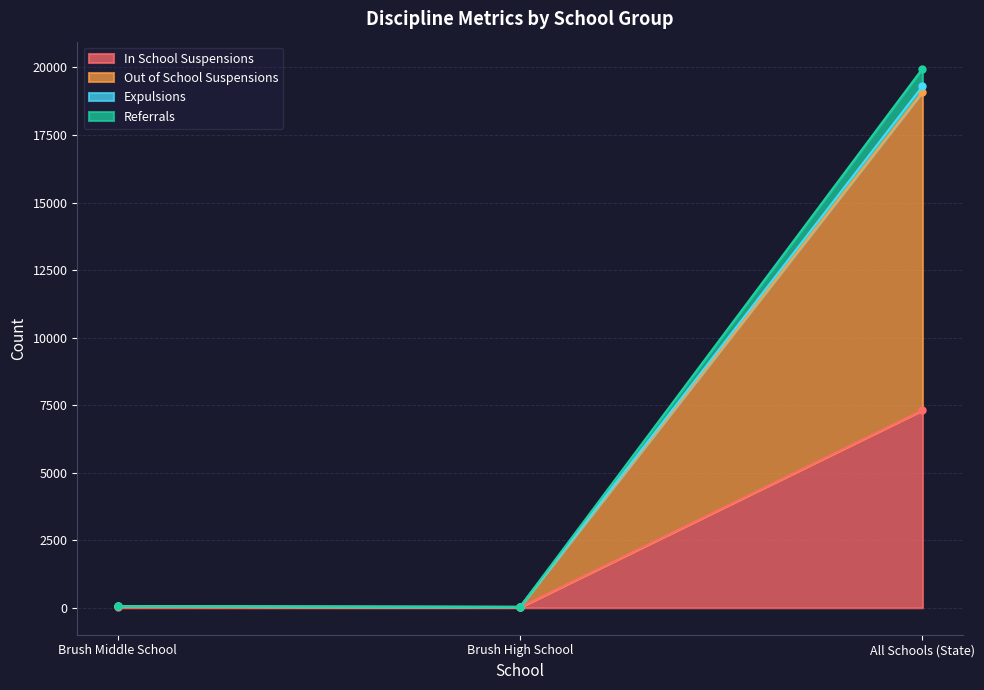

Rank the categories by Referrals value from highest to lowest.

All Schools (State), Brush Middle School, Brush High School